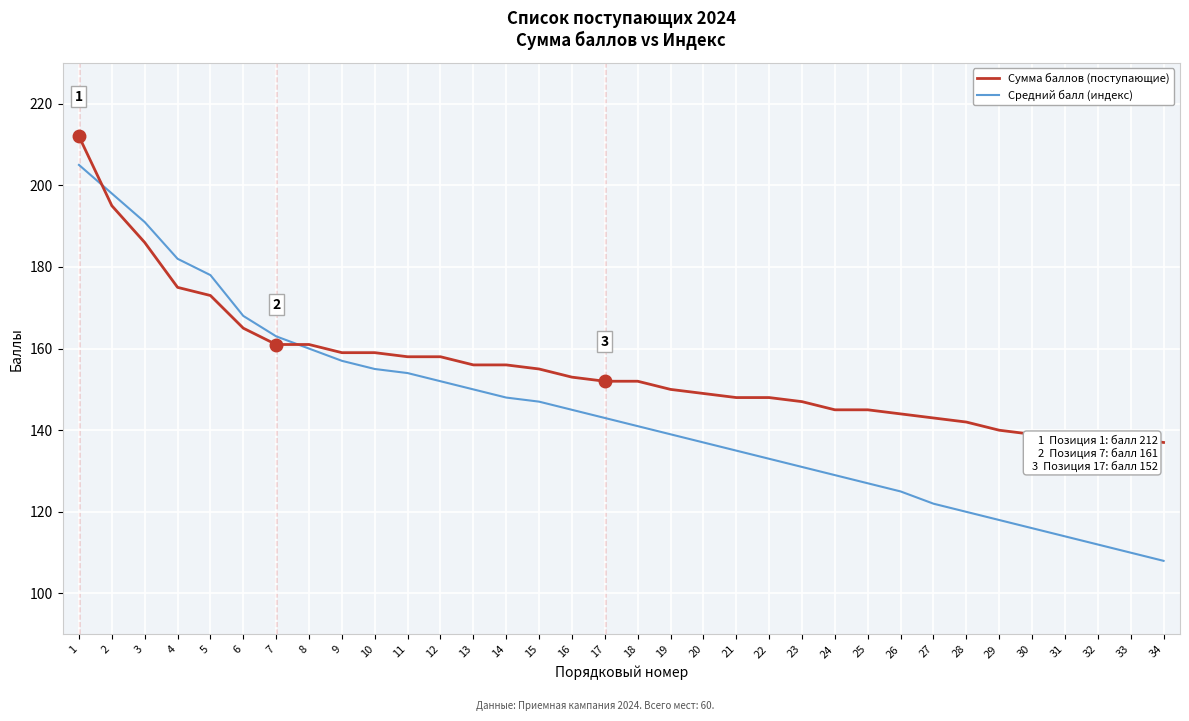

How many series are shown in this chart?

2